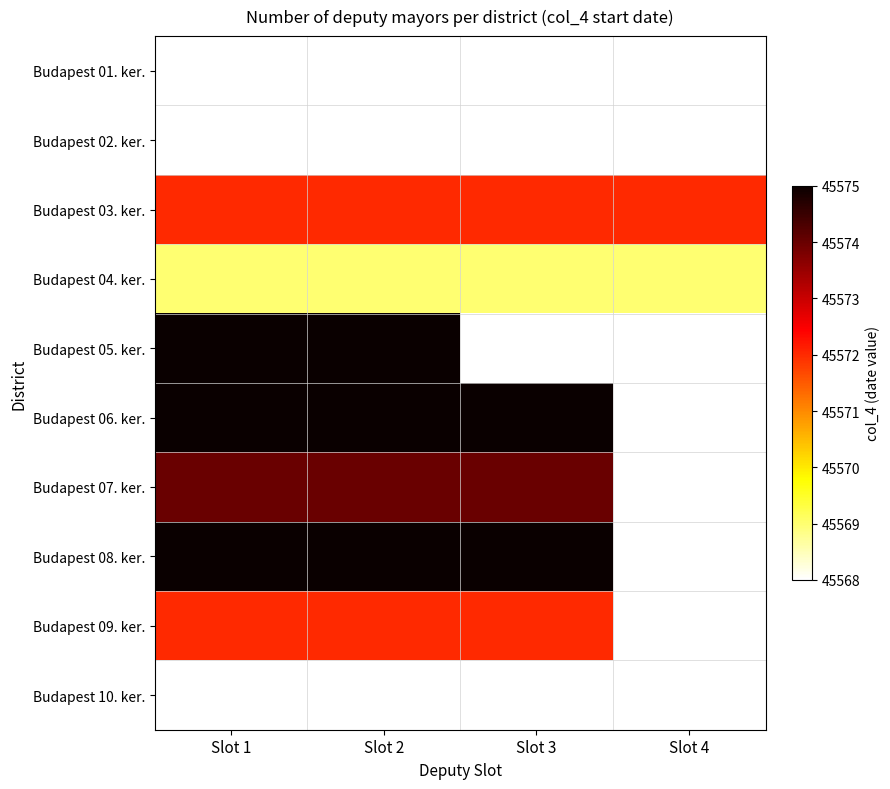

The value of Budapest 03. ker. at Slot 1 is 45572.0. True or false?

True